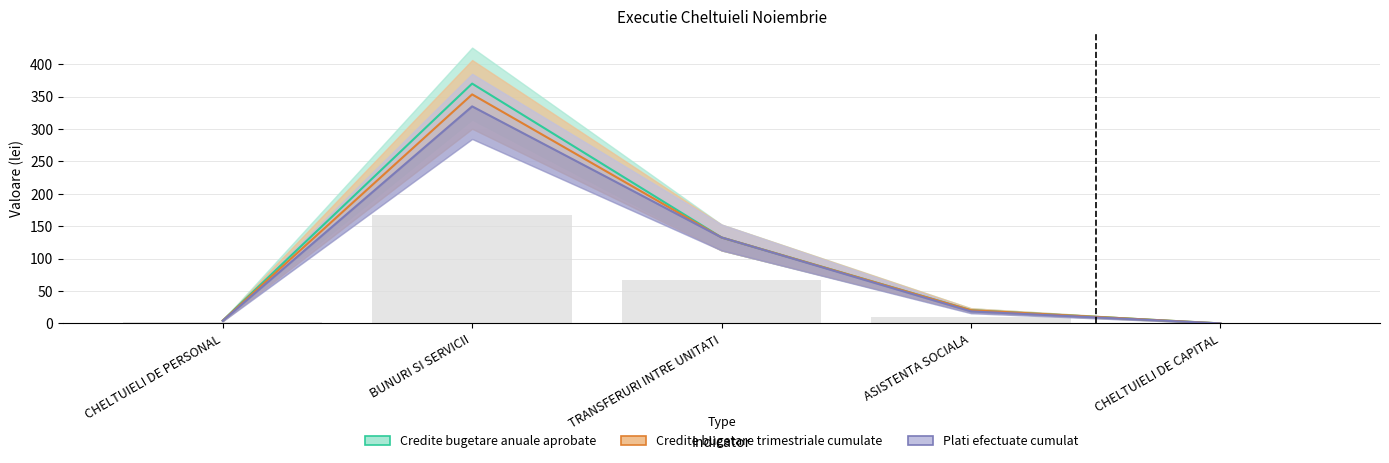

At which category does the chart reach its minimum across all series?

CHELTUIELI DE CAPITAL